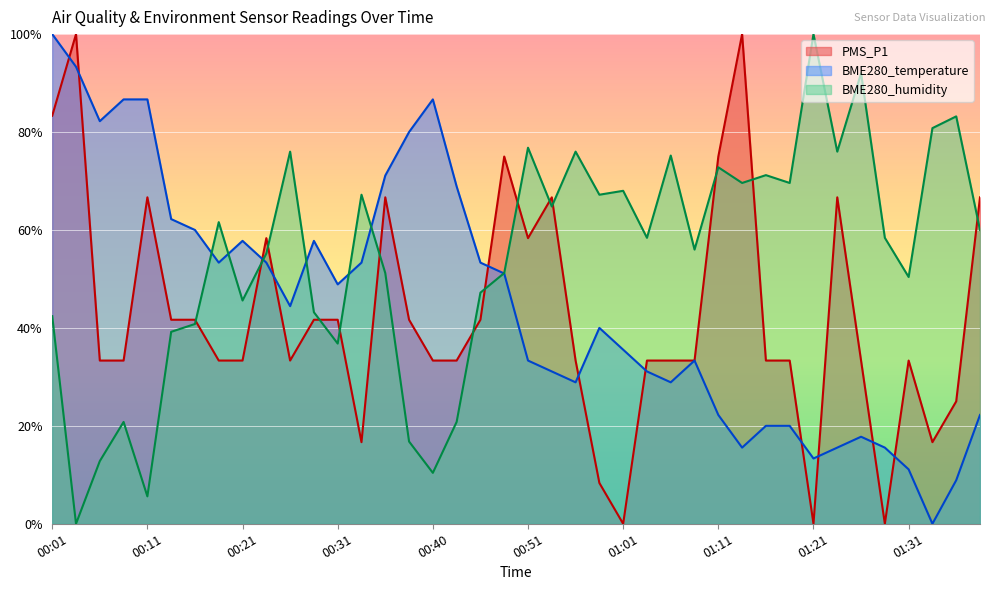

How many categories are shown in the chart?

40